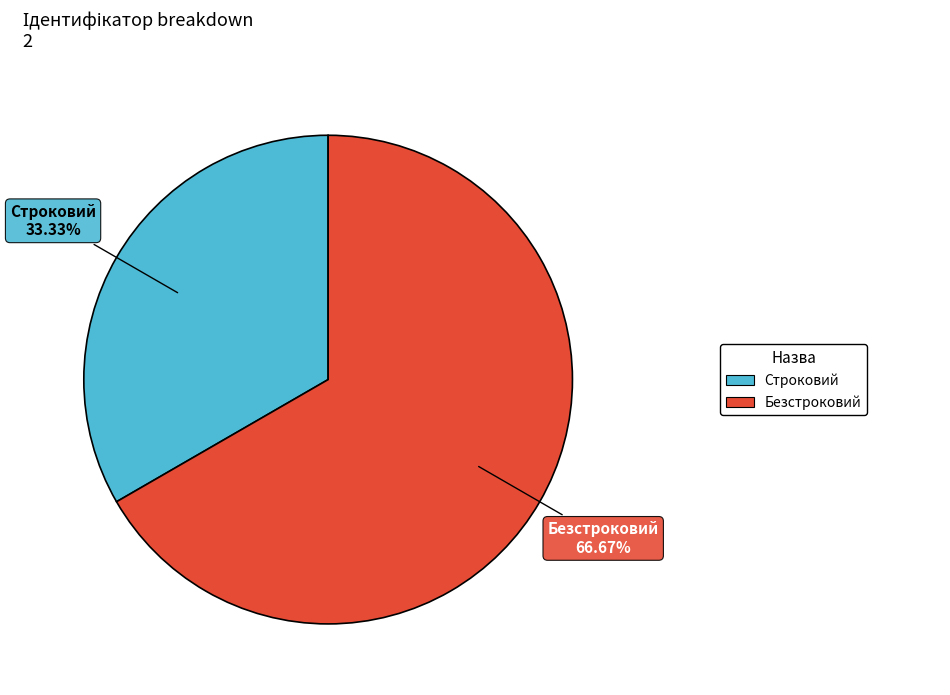

Is there any slice that represents more than half of the pie?

Yes